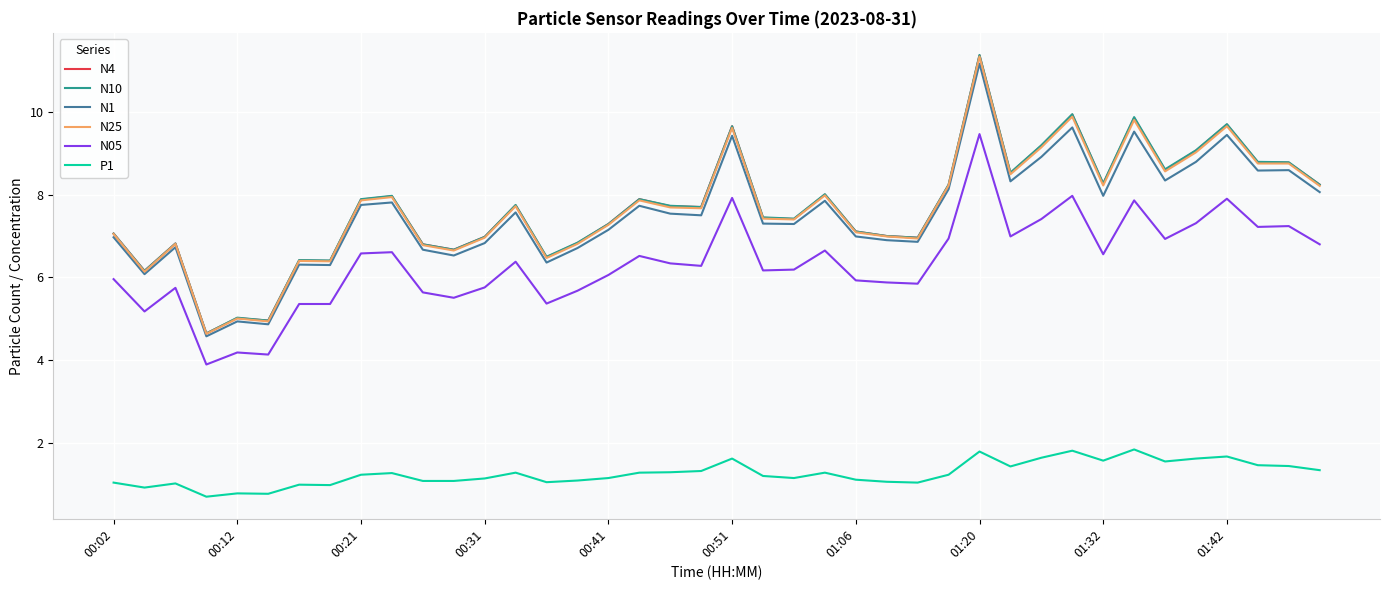

True or false: N05 and N10 cross at least once.

False